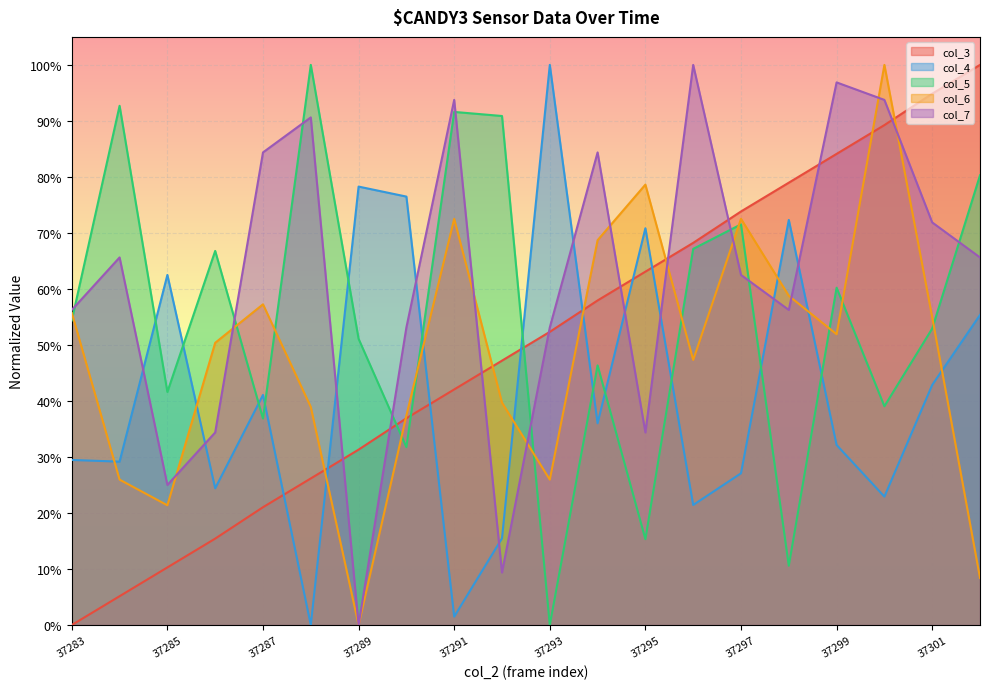

How many values in col_7 are above zero?

19